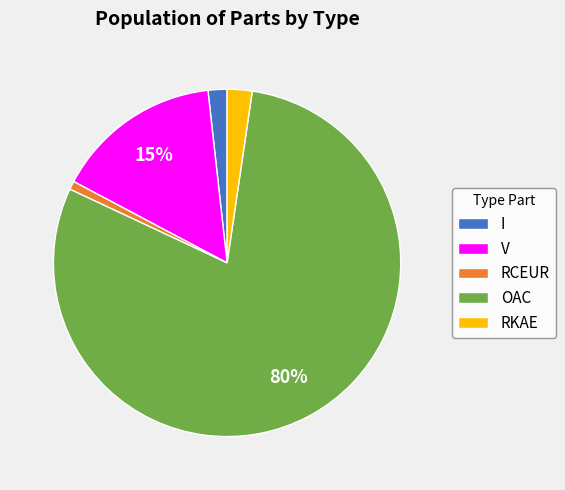

The V slice represents 10% of the pie. True or false?

False